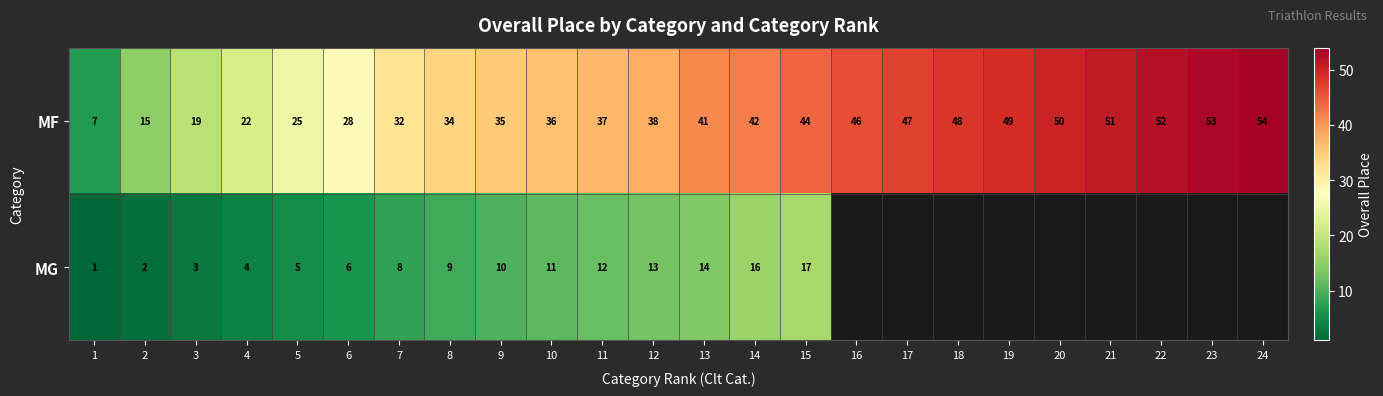

What is the approximate value of MF at 4?

22